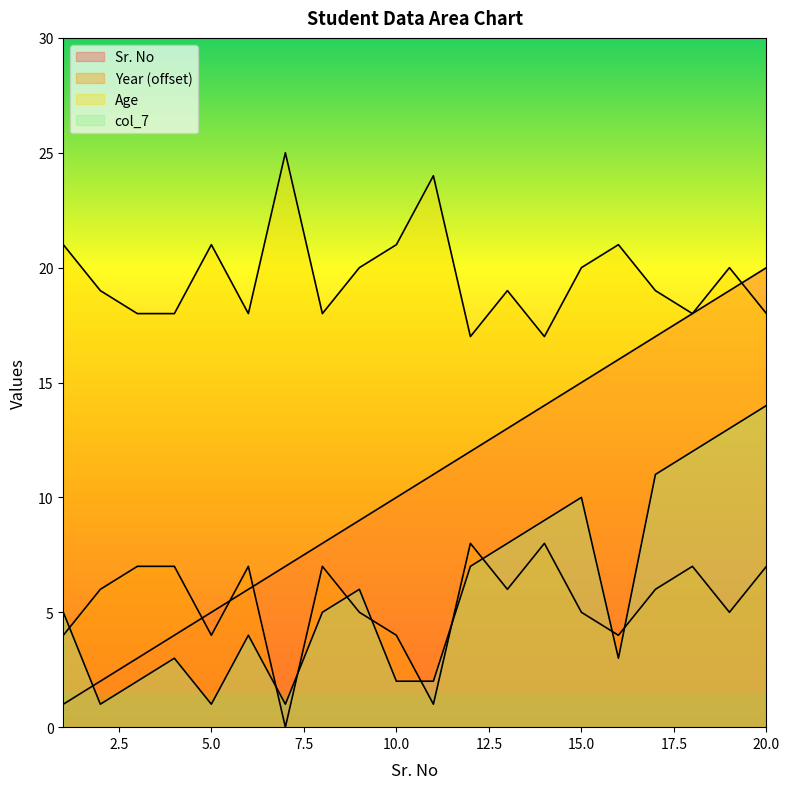

Reading left to right, extract all data points from this chart.

Sr. No: 1=1	2=2	3=3	4=4	5=5	6=6	7=7	8=8	9=9	10=10	11=11	12=12	13=13	14=14	15=15	16=16	17=17	18=18	19=19	20=20
Year: 1=4	2=6	3=7	4=7	5=4	6=7	7=0	8=7	9=5	10=4	11=1	12=8	13=6	14=8	15=5	16=4	17=6	18=7	19=5	20=7
Age: 1=21	2=19	3=18	4=18	5=21	6=18	7=25	8=18	9=20	10=21	11=24	12=17	13=19	14=17	15=20	16=21	17=19	18=18	19=20	20=18
col_7: 1=5	2=1	3=2	4=3	5=1	6=4	7=1	8=5	9=6	10=2	11=2	12=7	13=8	14=9	15=10	16=3	17=11	18=12	19=13	20=14